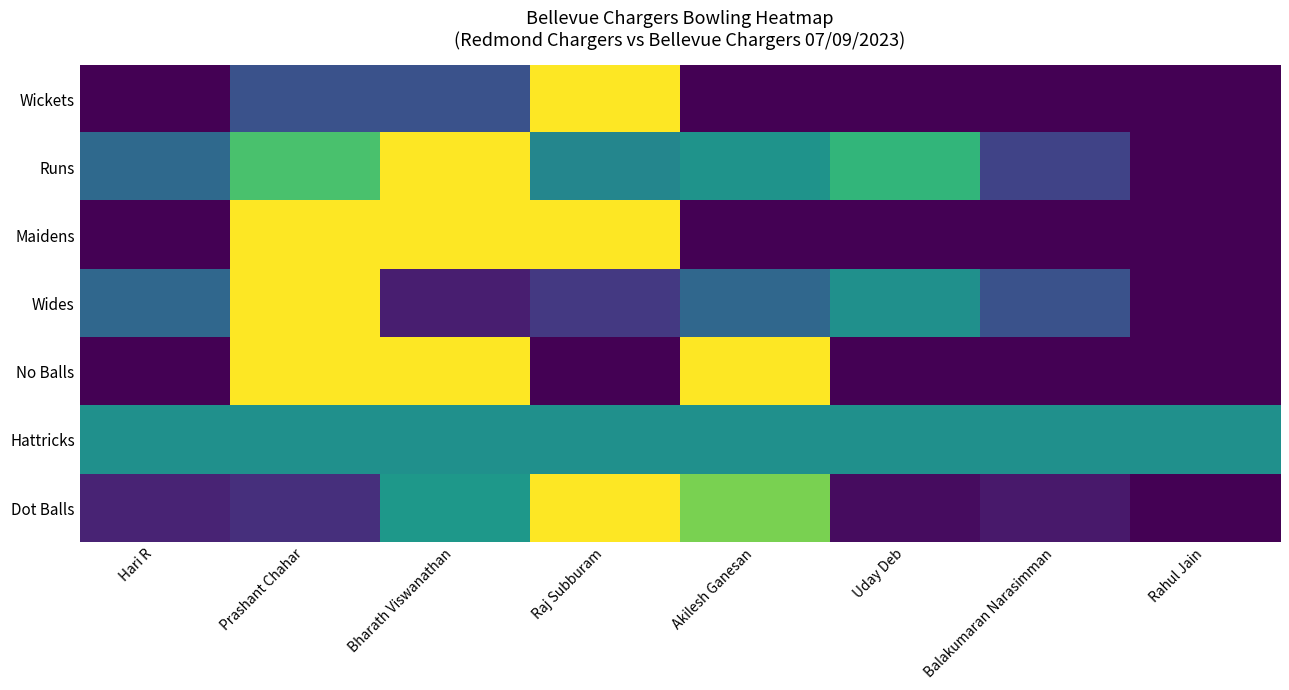

Between Rahul Jain and Bharath Viswanathan, which is larger?

Bharath Viswanathan